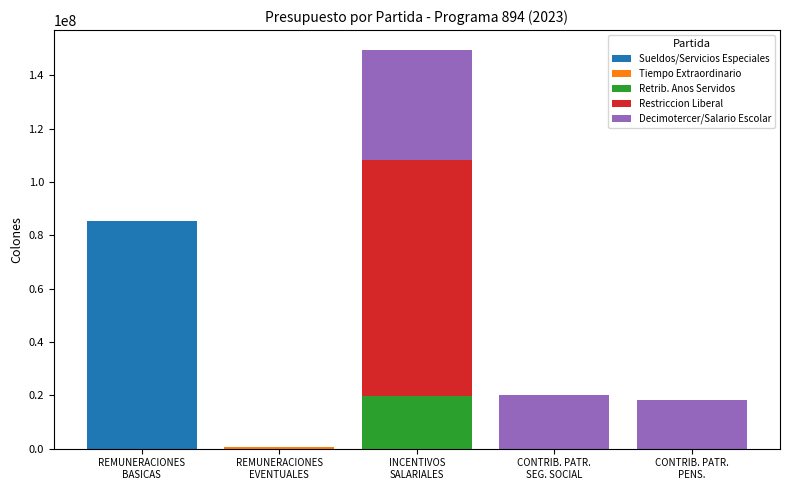

What is the maximum value for Sueldos/Servicios Especiales?

85338007.3